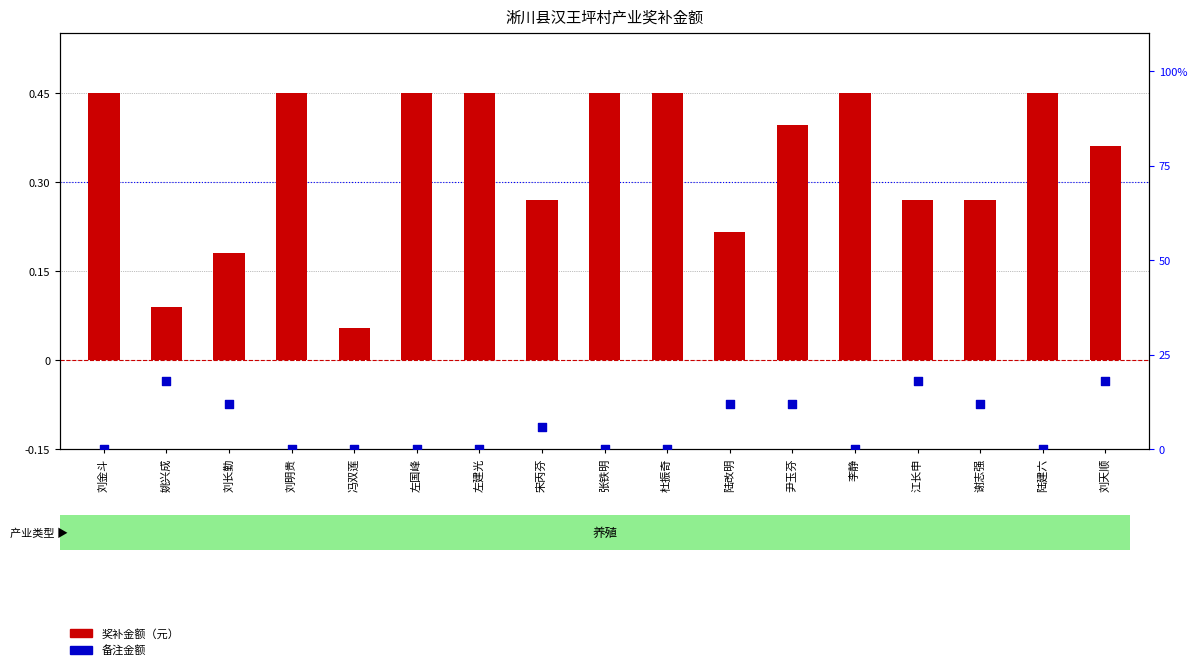

Which series reaches the minimum Y coordinate?

备注金额占比%